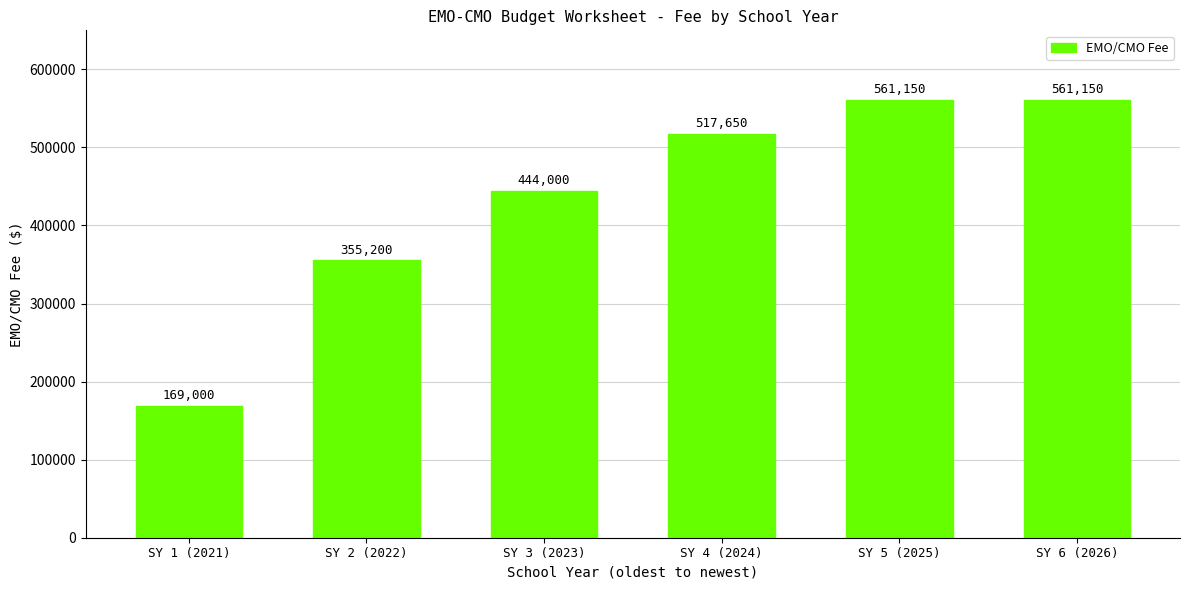

Count the values in the range 355200 to 561150.

5